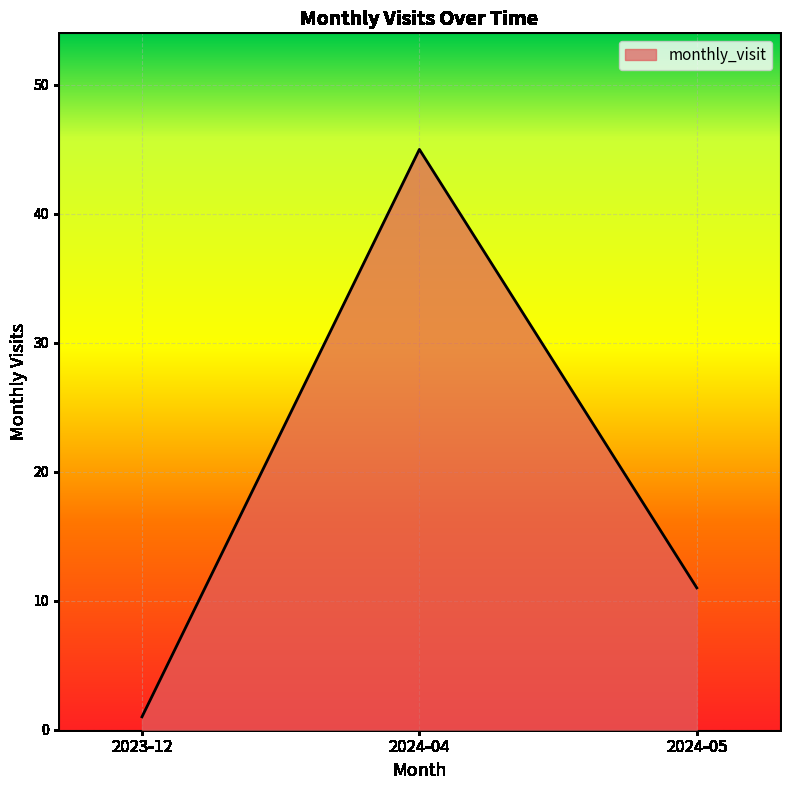

Rank the categories by value from highest to lowest.

2024-04, 2024-05, 2023-12